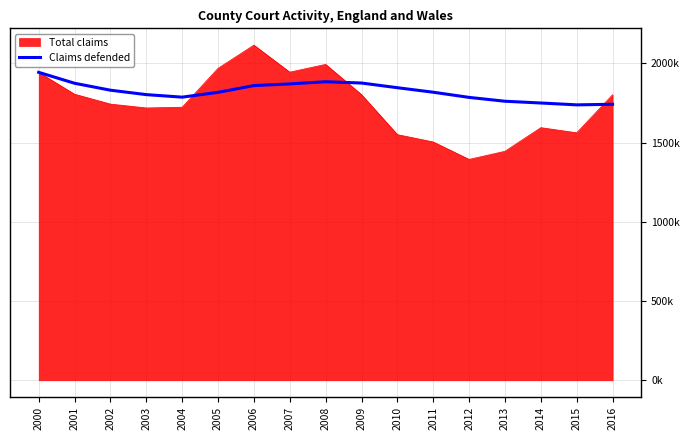

Does the chart have visible grid lines?

Yes